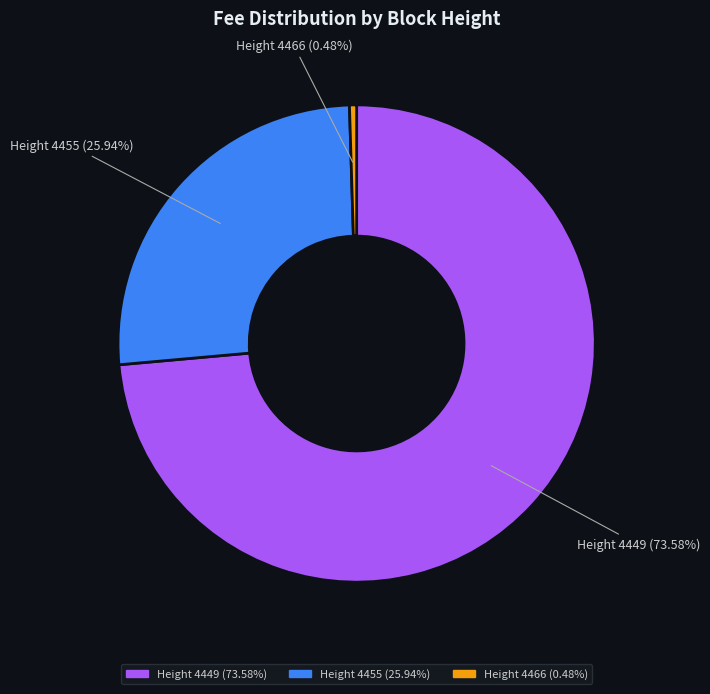

How many segments does this pie chart have?

3